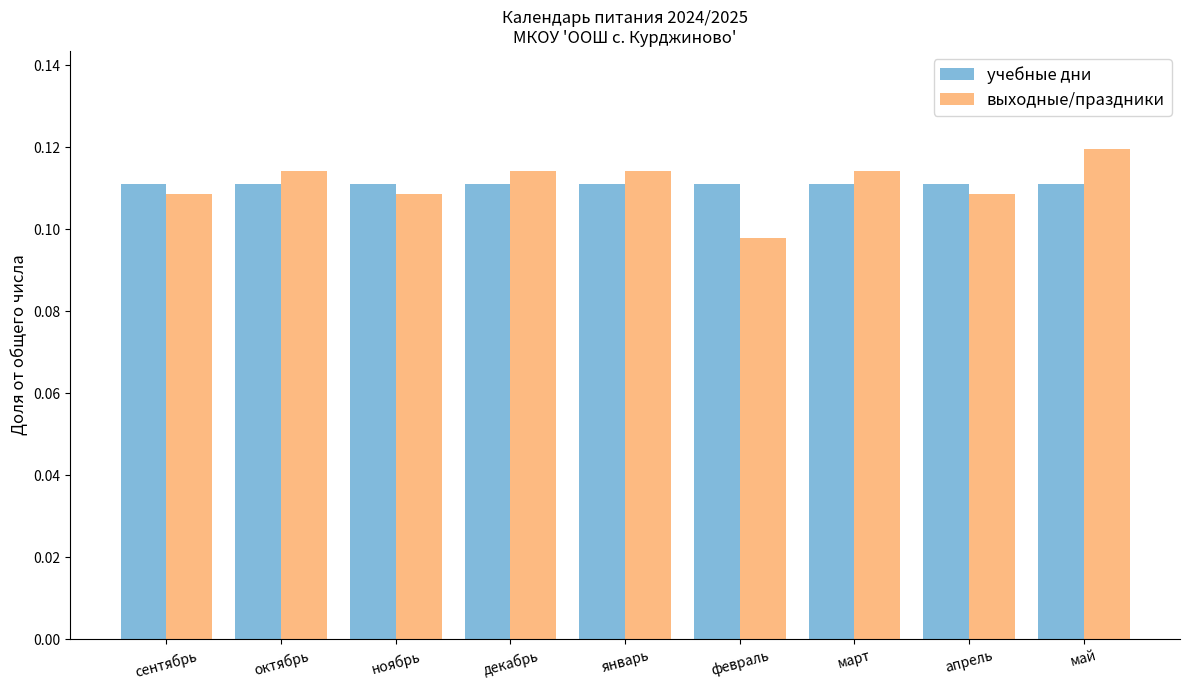

Rank the series by their maximum value, from lowest to highest.

учебные дни, выходные/праздники